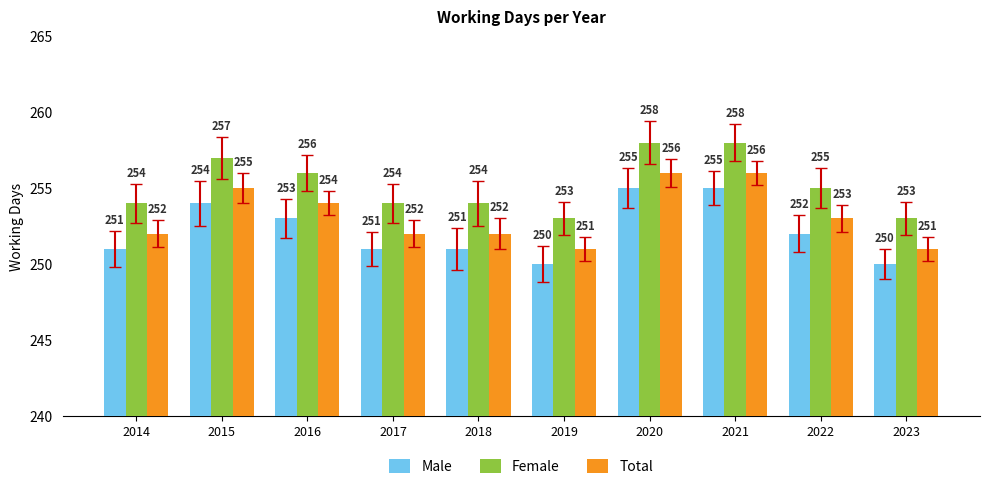

Rank the series at 2015 from highest to lowest value.

Female, Total, Male